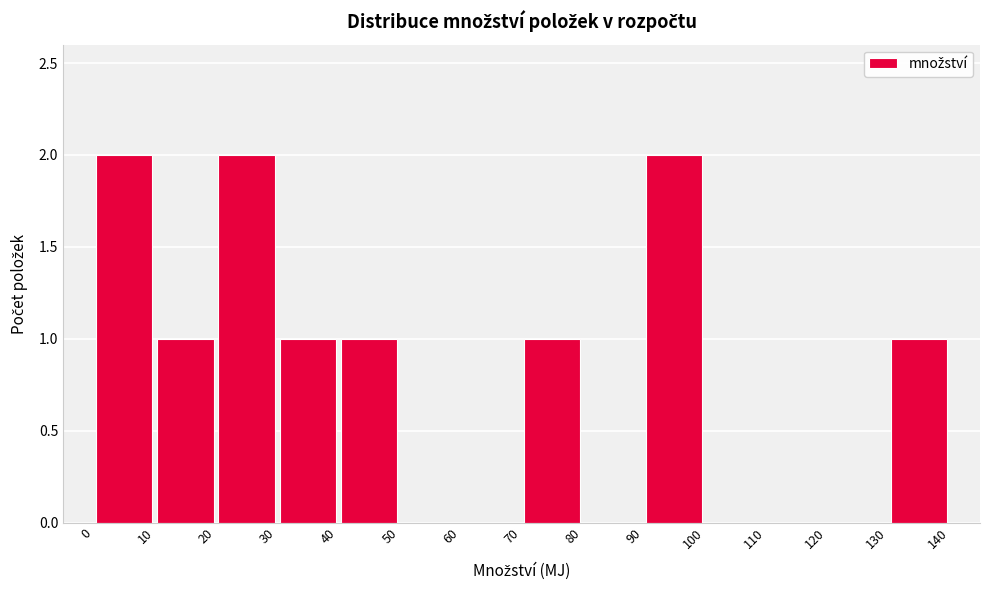

Reading left to right, transcribe this chart: for each bar, give the range it covers on the x-axis and its height. The values are not printed on the chart, so give them approximately, as read against the axis.

0 to 10: 2
10 to 20: 1
20 to 30: 2
30 to 40: 1
40 to 50: 1
50 to 60: 0
60 to 70: 0
70 to 80: 1
80 to 90: 0
90 to 100: 2
100 to 110: 0
110 to 120: 0
120 to 130: 0
130 to 140: 1